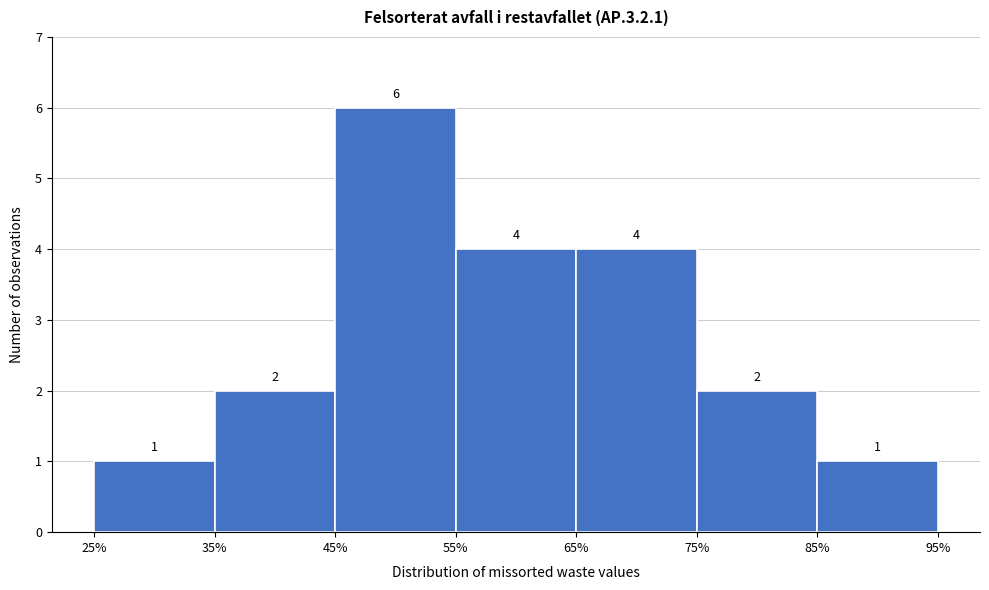

Over which range of the x-axis is the bar tallest?

45% to 55%